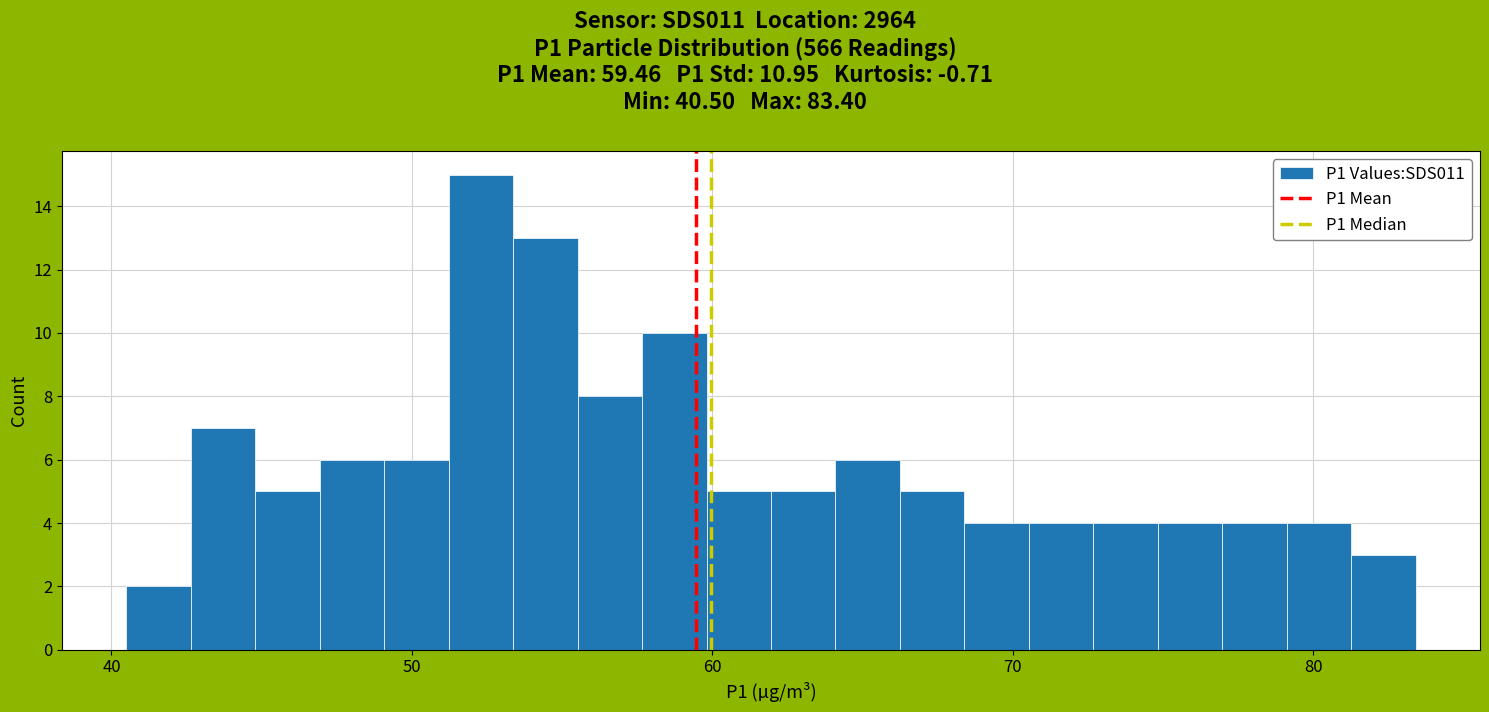

Around what value on the x-axis is the tallest bar? Give the approximate position of its centre, as read against the axis.

52